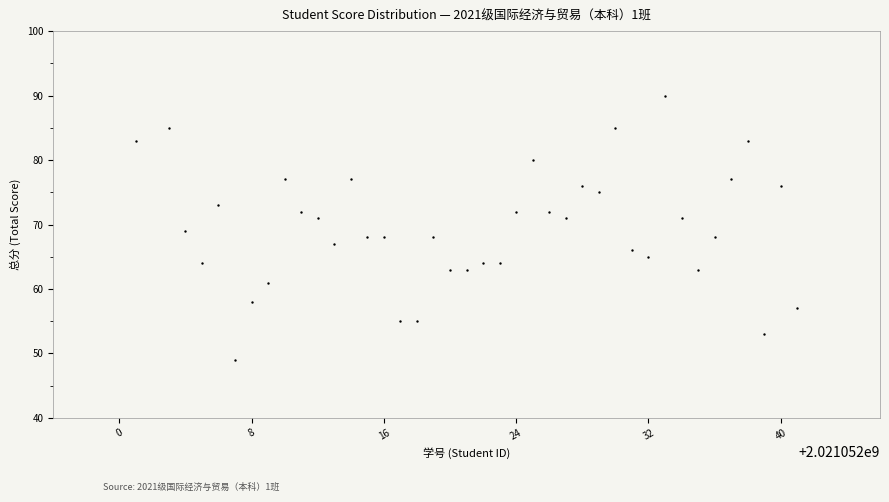

What is the range of Y values (max minus min)?

41